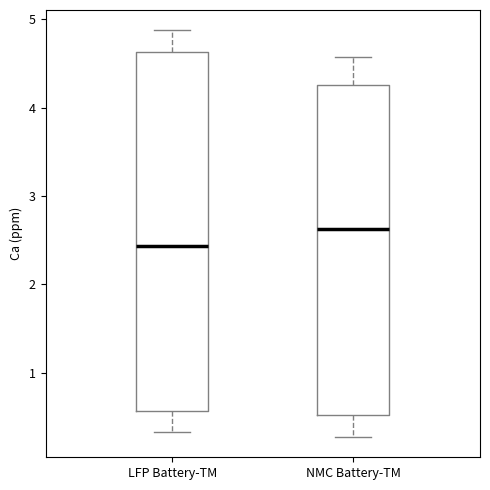

Reading left to right, read every box against the y-axis: the position of its median line, the range the box covers, and the ends of its whiskers. The values are not printed on the chart, so give them approximately, as read against the axis.

LFP Battery-TM: median 2.4, box 0.6 to 4.6, whiskers 0.3 to 4.9
NMC Battery-TM: median 2.6, box 0.5 to 4.3, whiskers 0.3 to 4.6